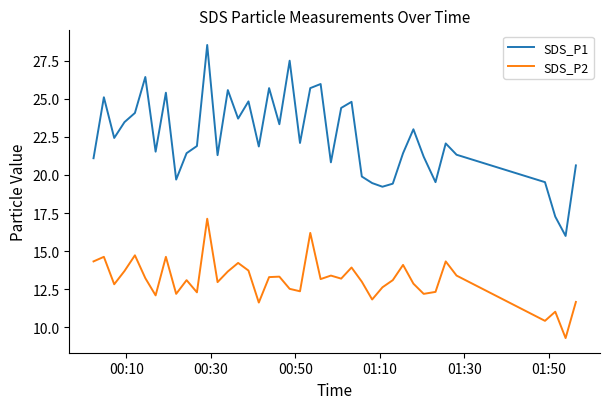

What is the difference between the maximum and minimum values in the SDS_P1 series?

12.5